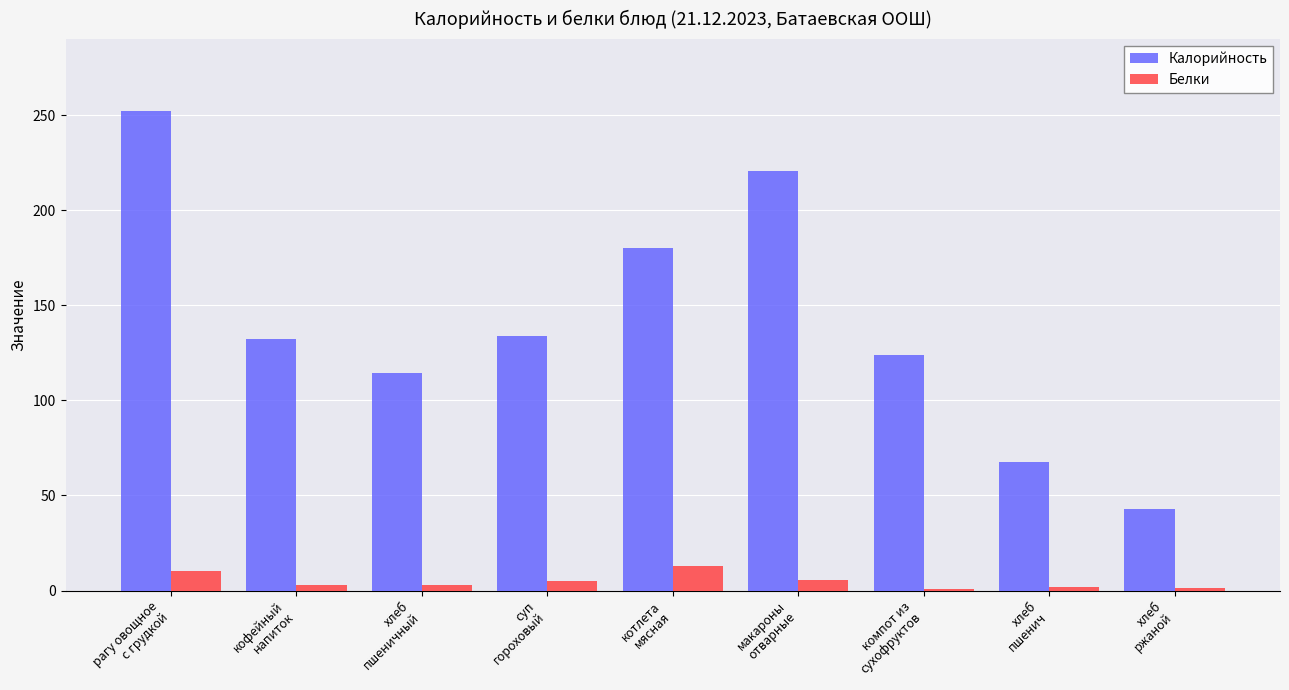

What is the total value across all series at хлеб
ржаной?

44.6